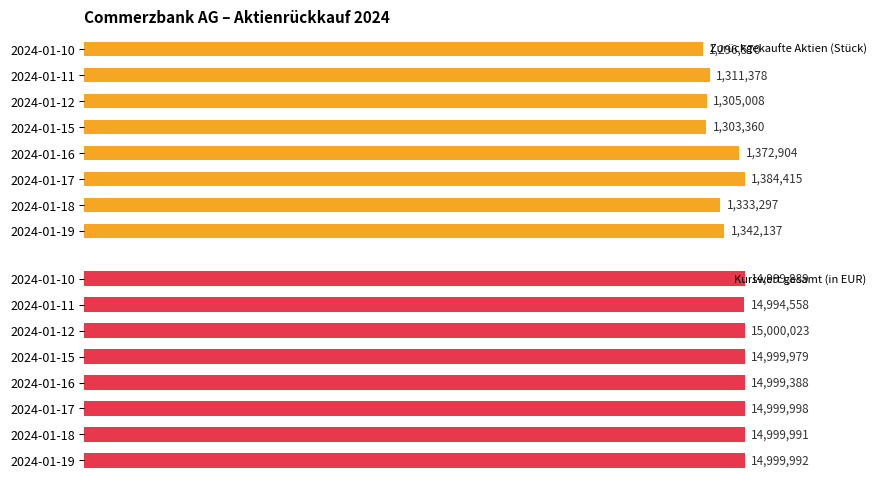

How many data points does each series have?

8